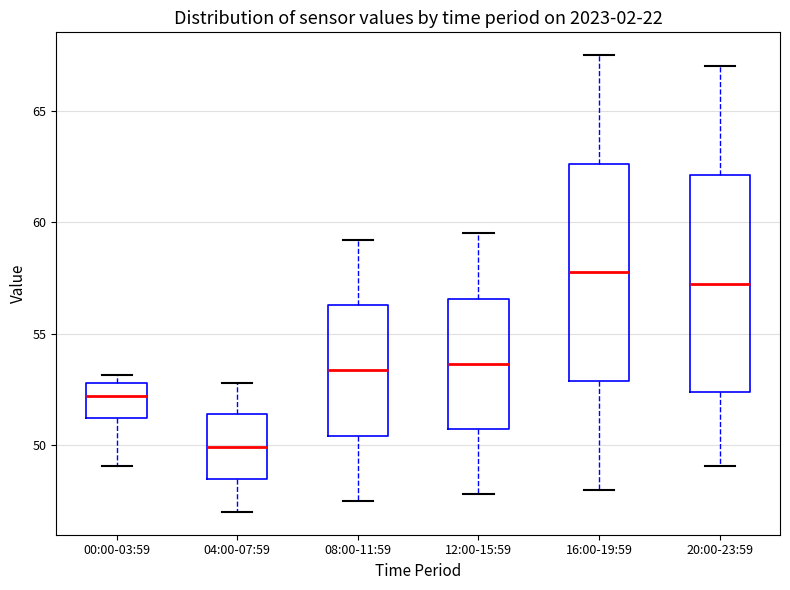

Where does the lower whisker of the box for 12:00-15:59 end on the y-axis? The values are not printed on the chart, so give them approximately, as read against the axis.

48.0